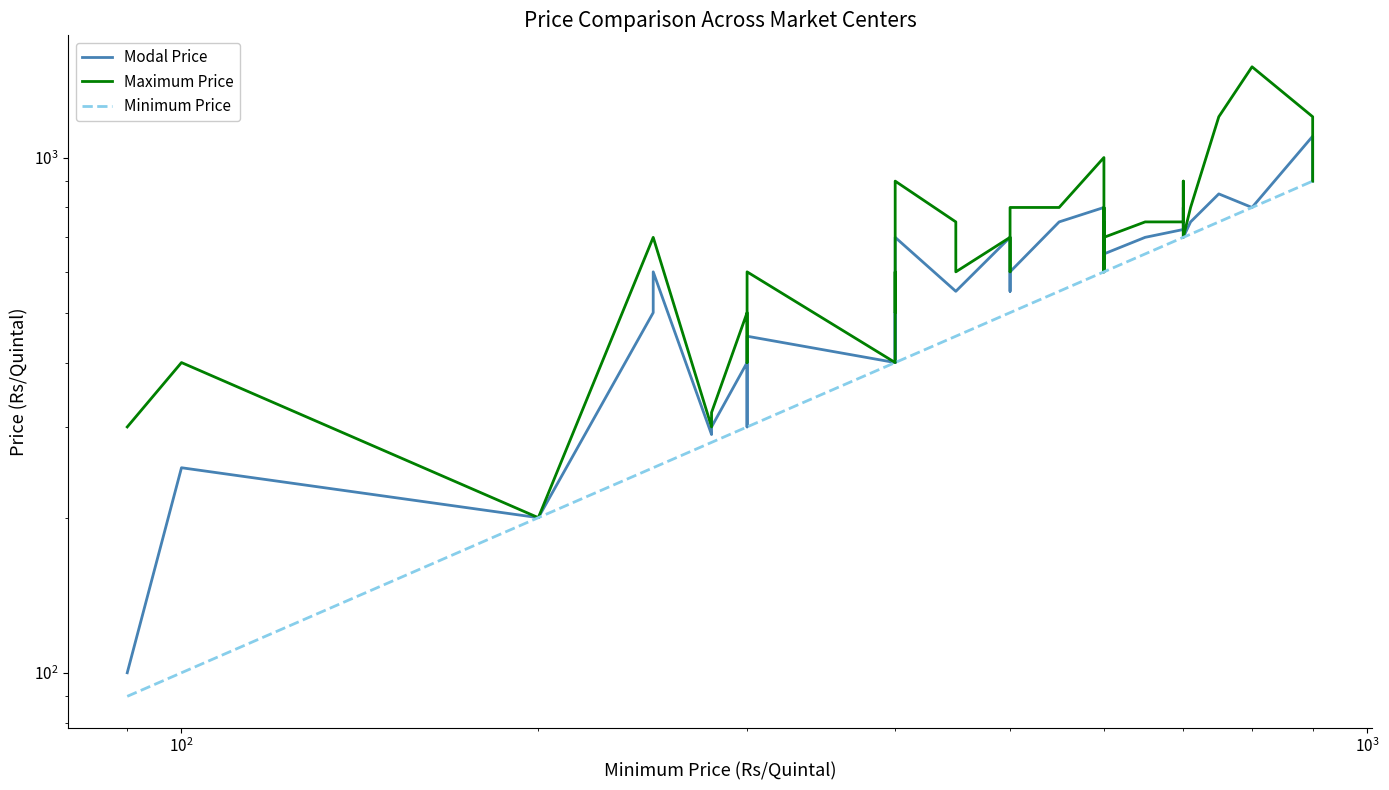

What is the greatest value displayed?

1500